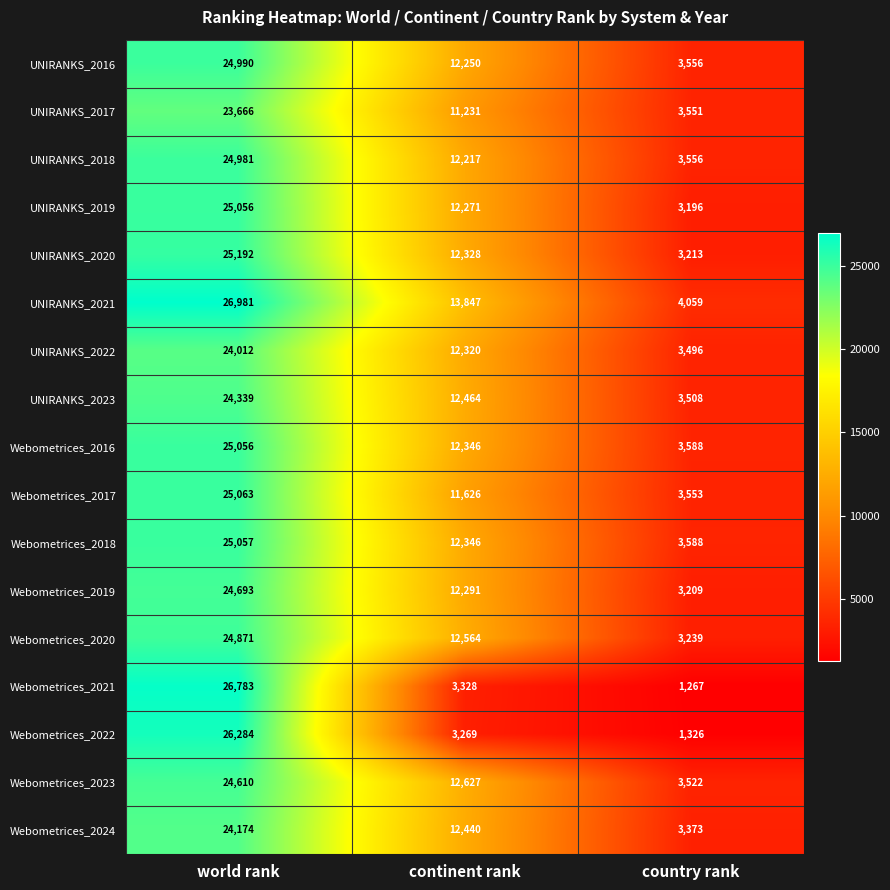

What is the average value of the Webometrices_2016 series?

13663